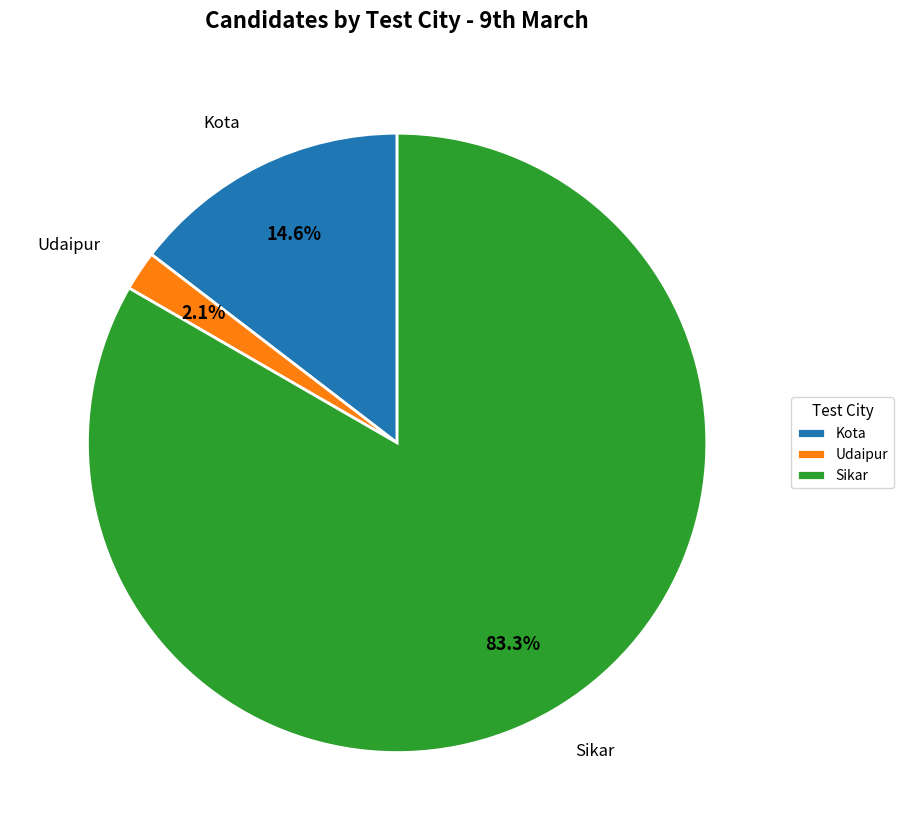

Count the number of slices in the pie.

3